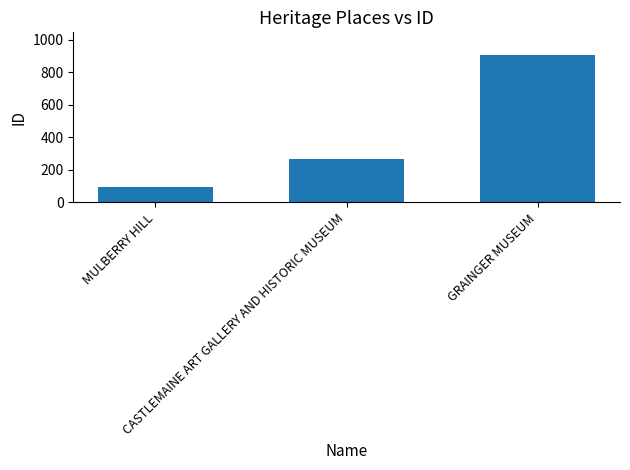

Does the chart contain any negative values?

No